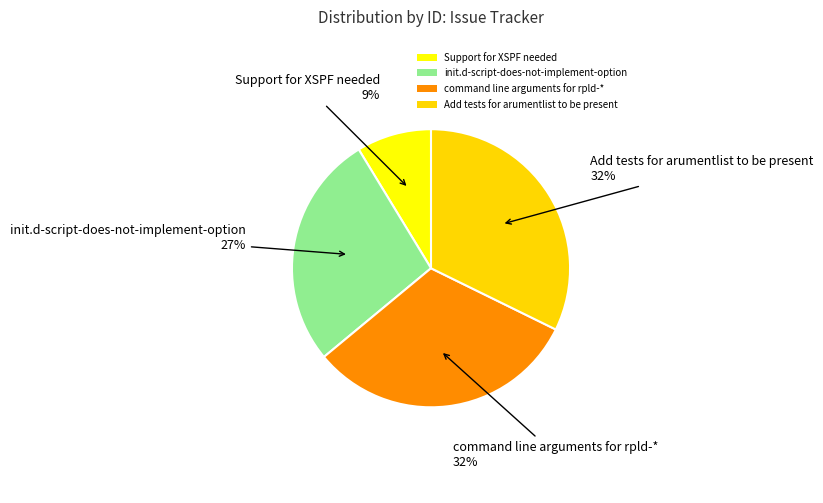

Which category has the biggest portion of the pie?

Add tests for arumentlist to be present